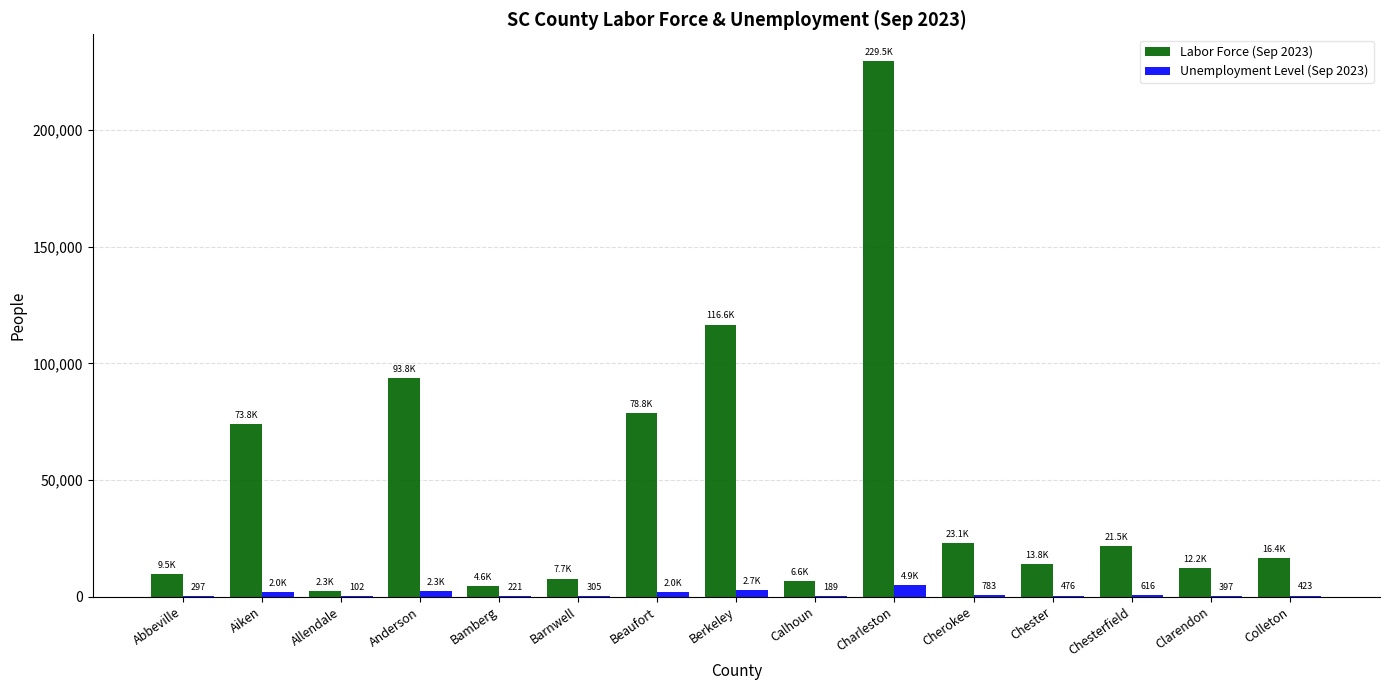

What is the approximate value of Labor Force (Sep 2023) at Aiken?

73826